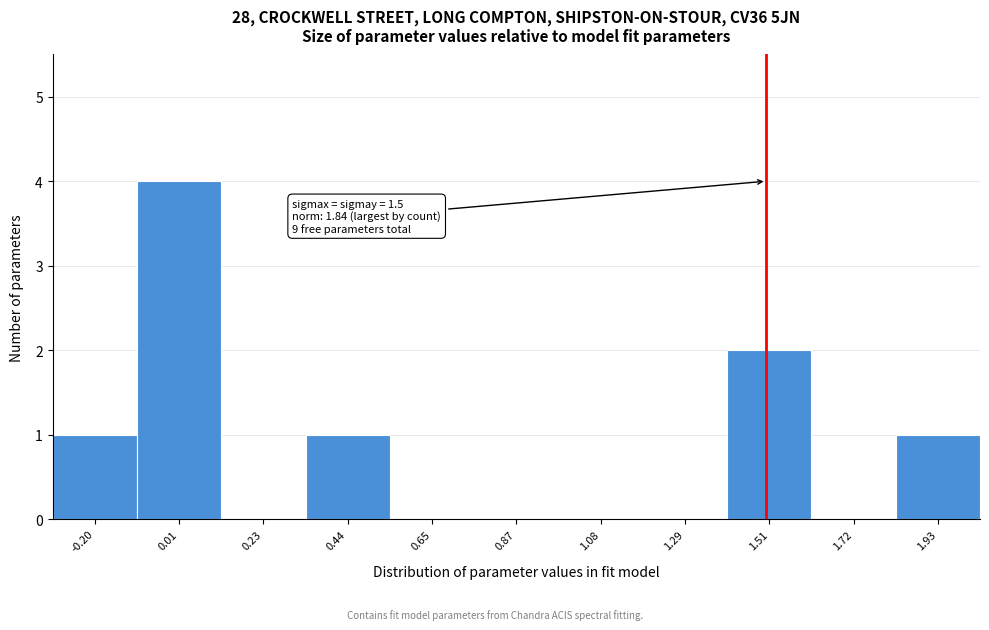

Which range on the x-axis has the tallest bar?

-0.10 to 0.10